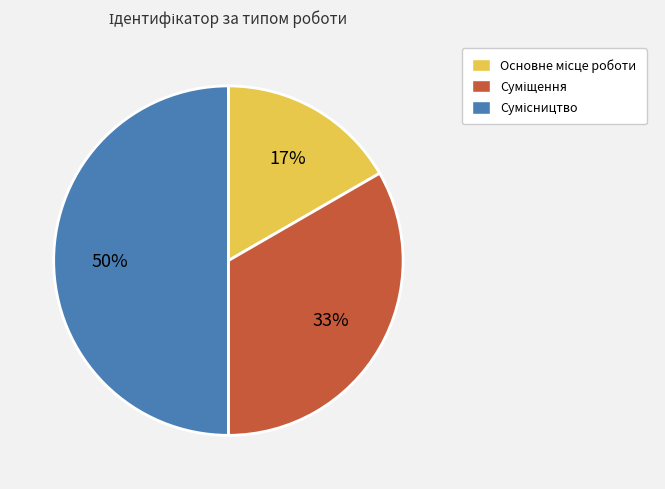

To the nearest percent, what is the average slice percentage?

33%